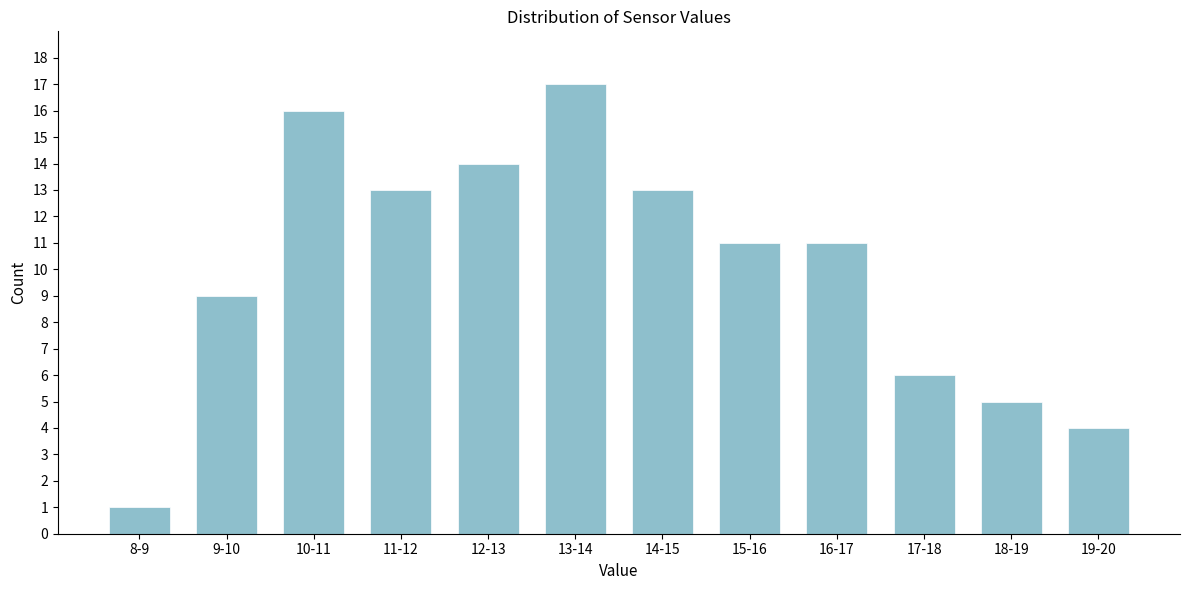

Reading left to right, transcribe all the data shown in this chart.

1	9	16	13	14	17	13	11	11	6	5	4